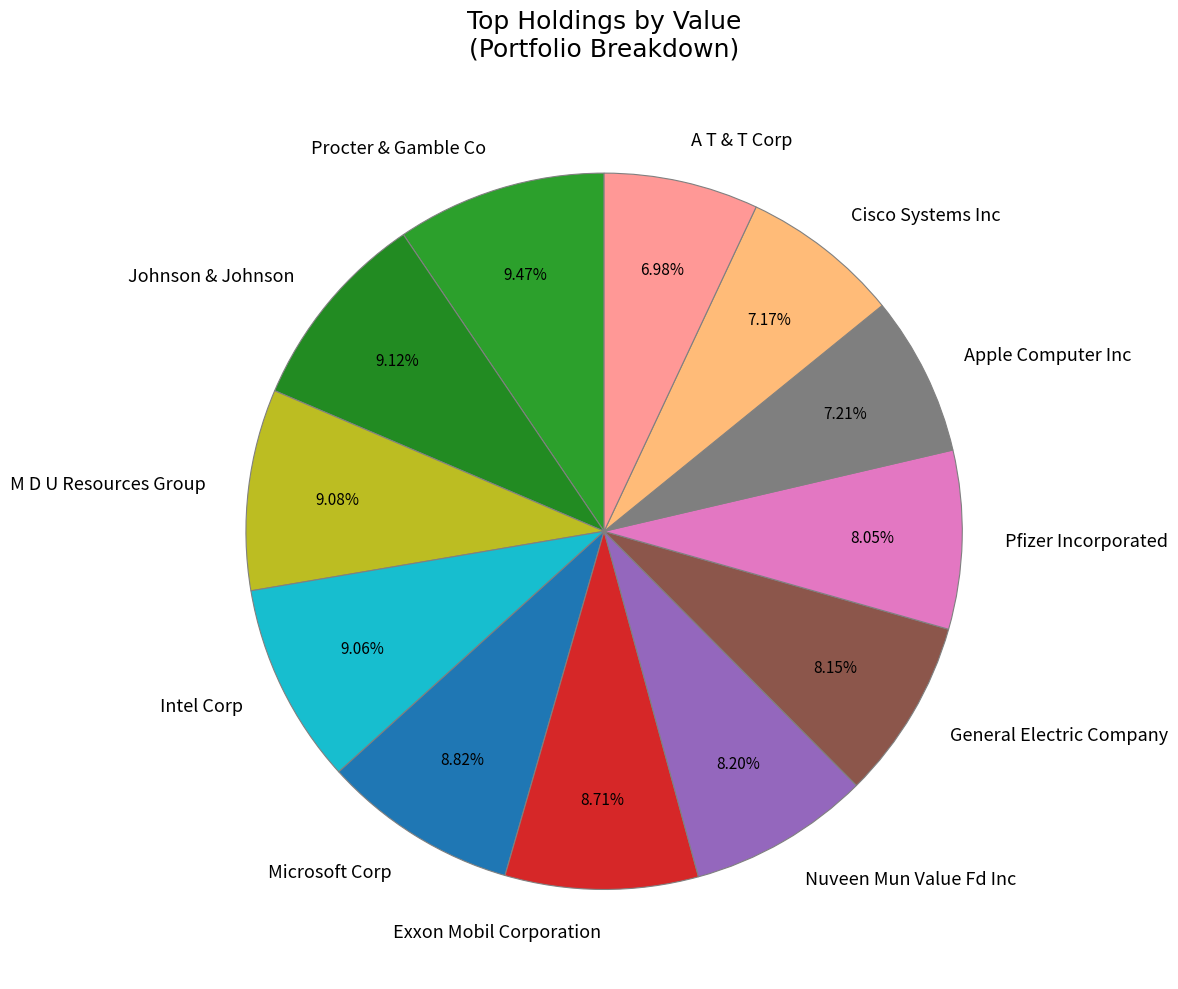

Does A T & T Corp represent more than half of the total?

No